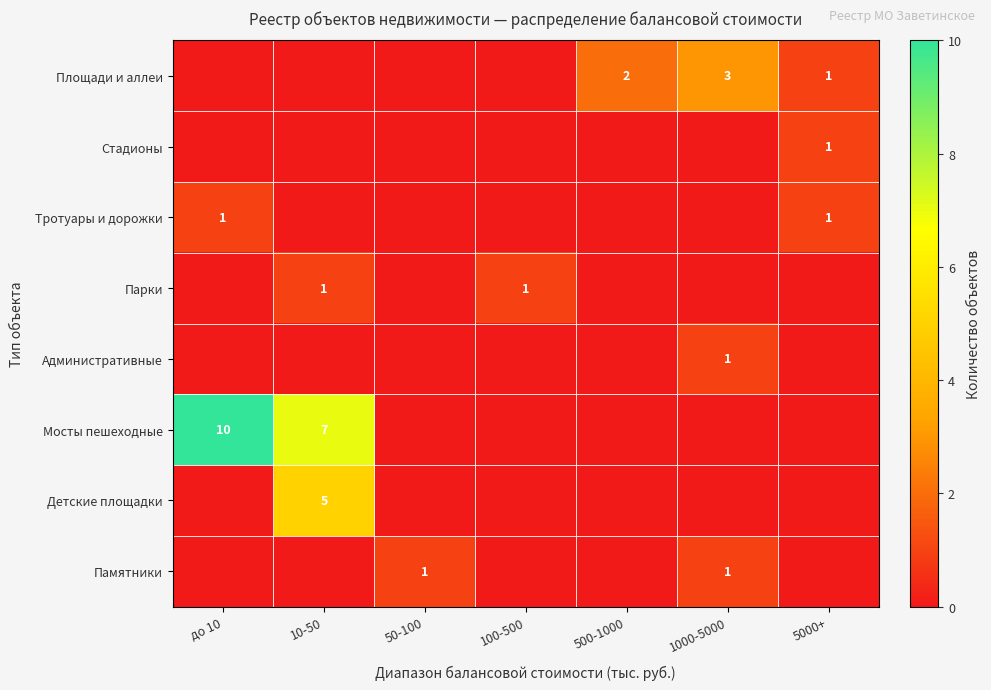

The value of Административные at 1000-5000 is 2. True or false?

False